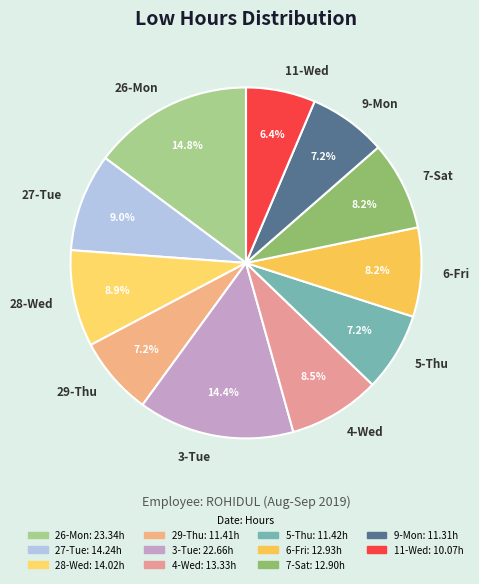

Is the sum of 11-Wed and 5-Thu greater than half?

No